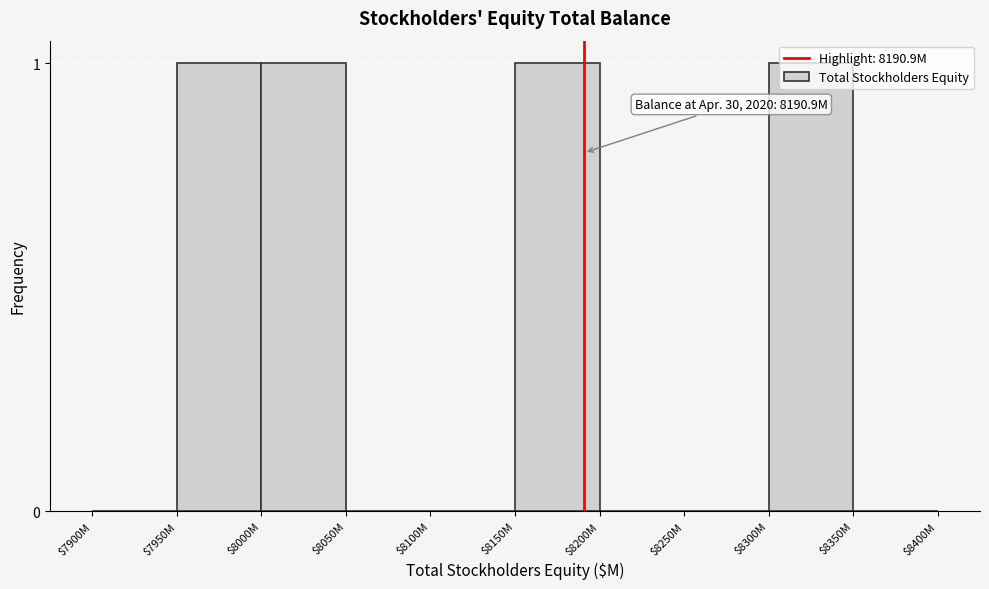

True or false: the data shows -1 at $7900M.

False